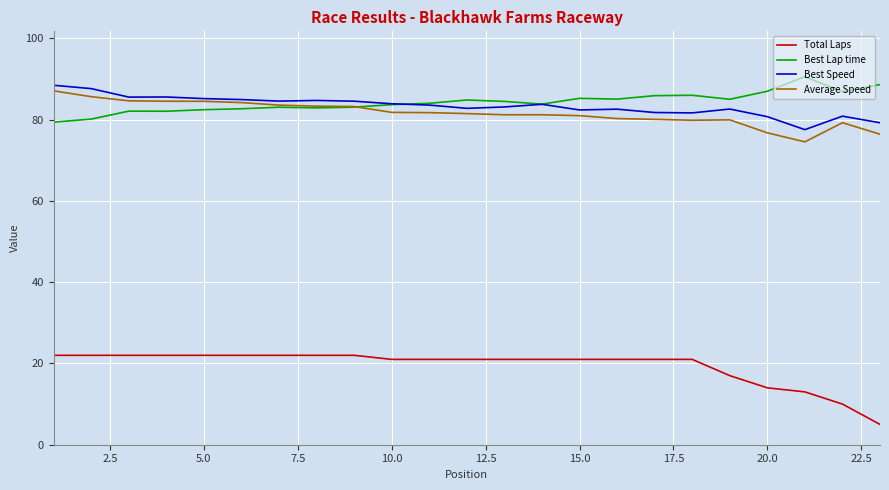

True or false: Average Speed and Total Laps cross at least once.

False